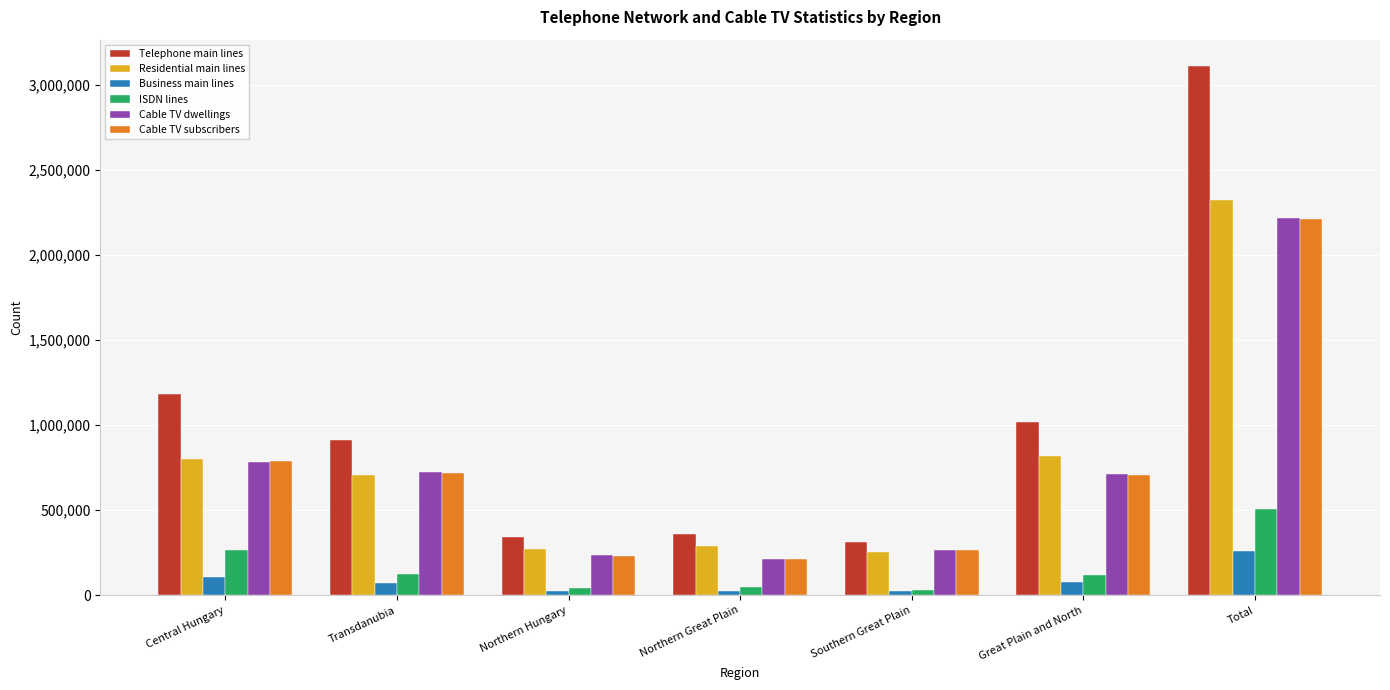

Is it true that ISDN lines equals 30938 at Southern Great Plain?

True